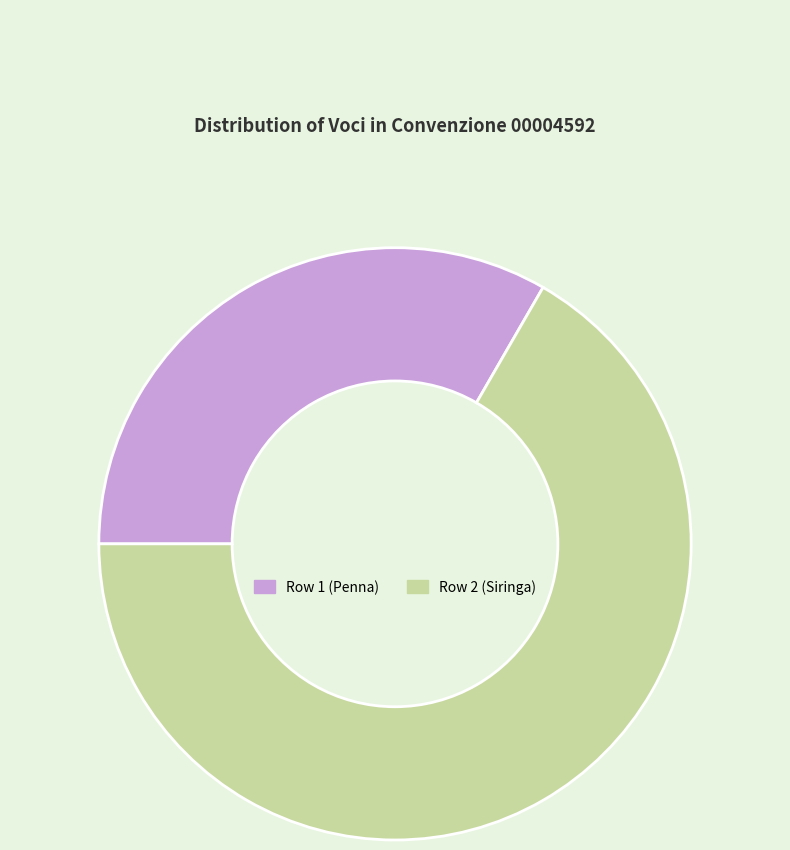

True or false: Row 1 (Penna) accounts for 33% of the total.

True